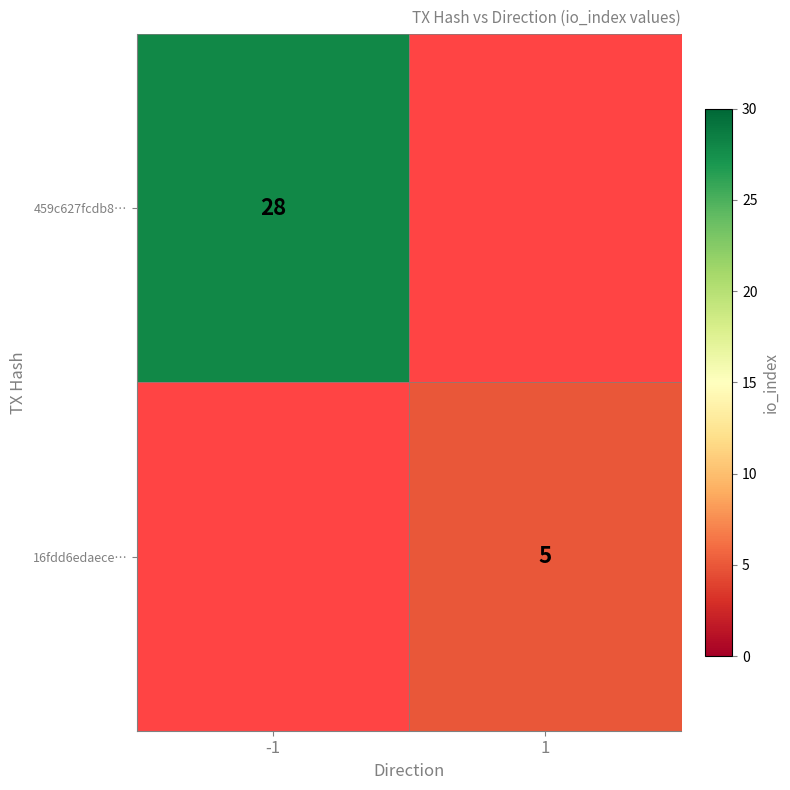

What is the greatest value displayed?

28.0